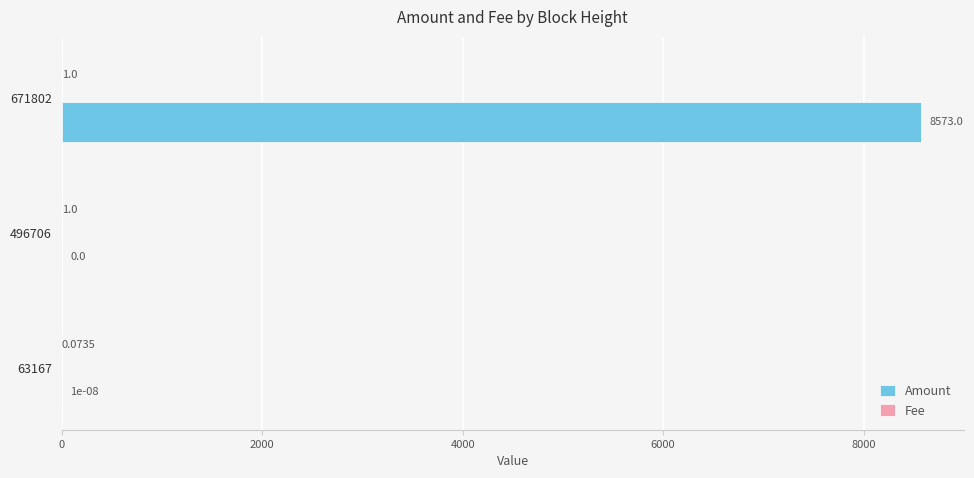

At which category is the sum across all series the highest?

671802